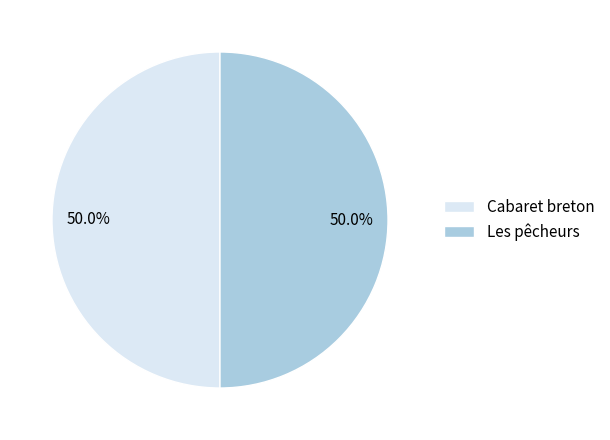

What percentage is NOT represented by Cabaret breton?

50.0%